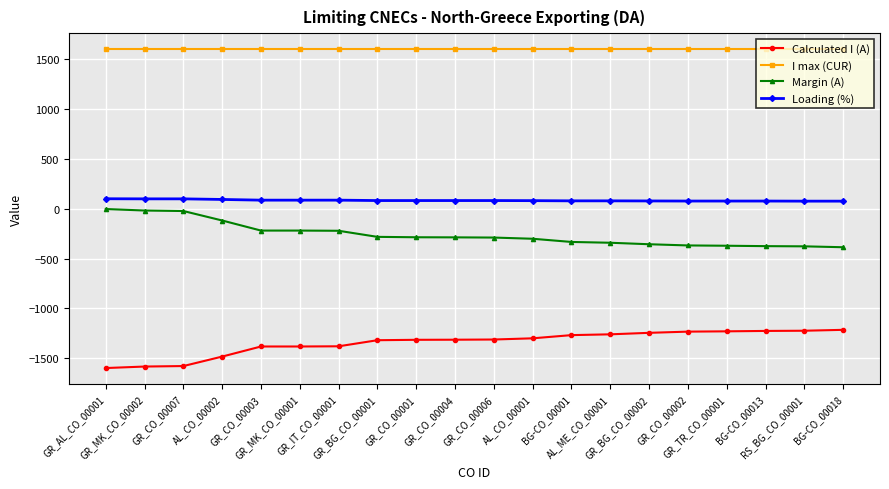

What is the difference between the maximum and minimum values in the Margin (A) series?

383